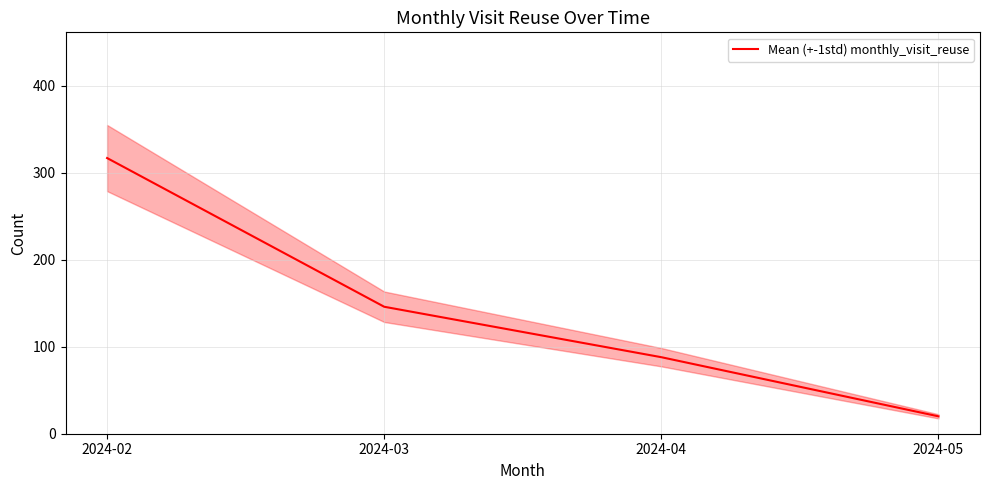

Does the chart have visible grid lines?

Yes